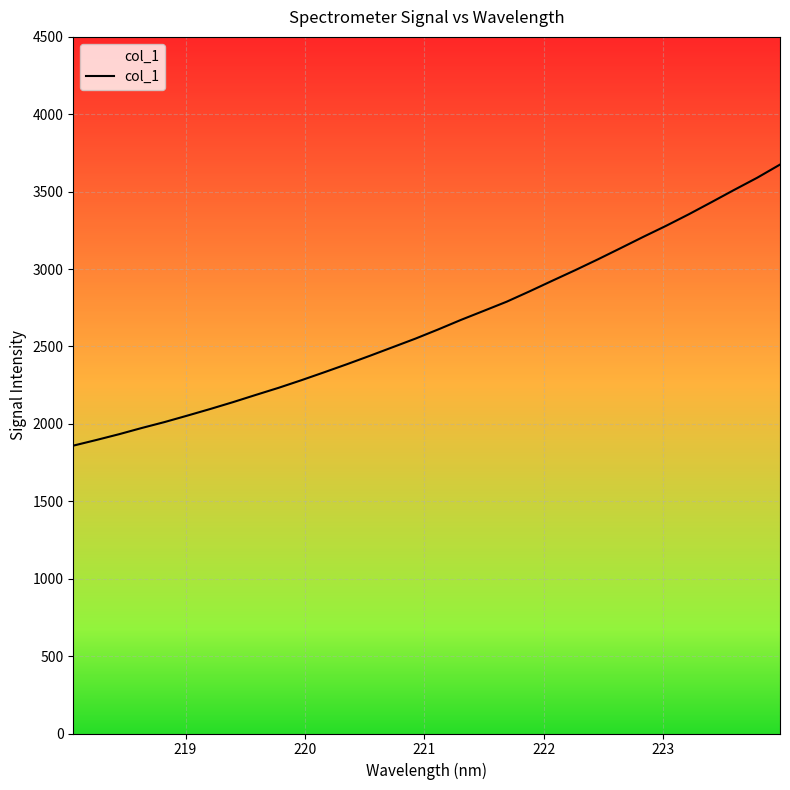

What is the difference between the maximum and minimum values?

1815.6